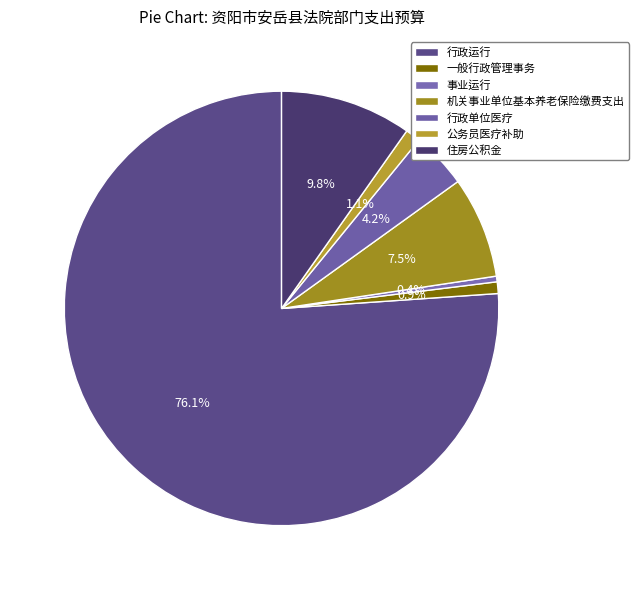

What is the largest slice in the pie chart?

行政运行